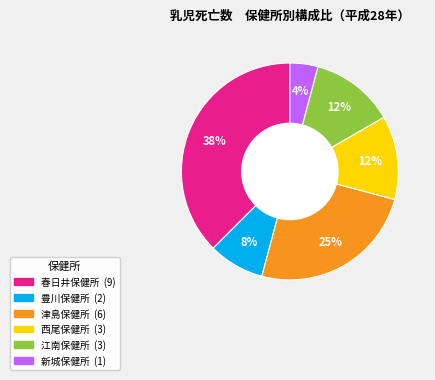

Is the sum of 津島保健所 and 西尾保健所 greater than half?

No